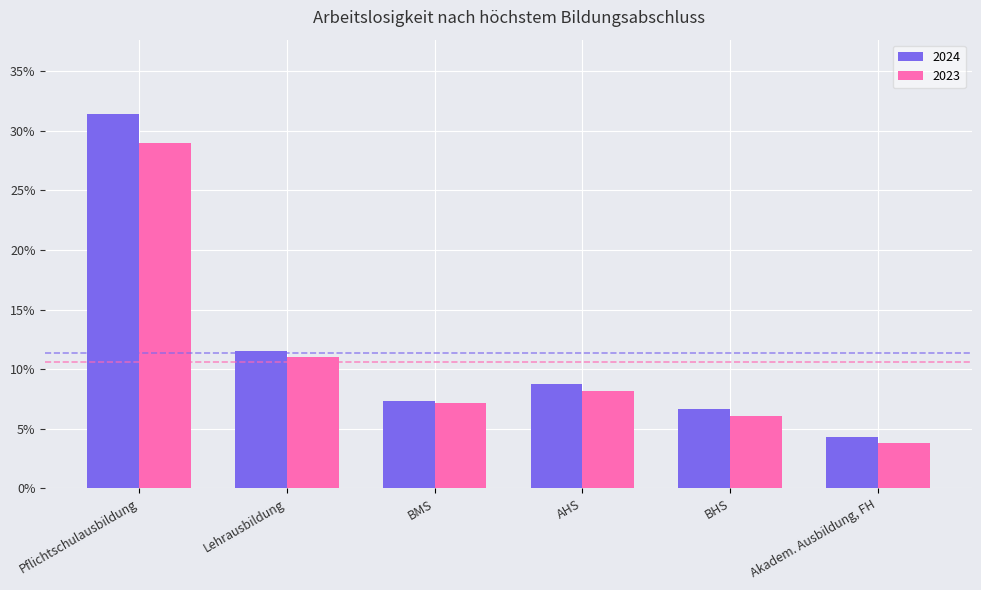

What is the sum of the 2024 values at BHS and BMS?

0.1